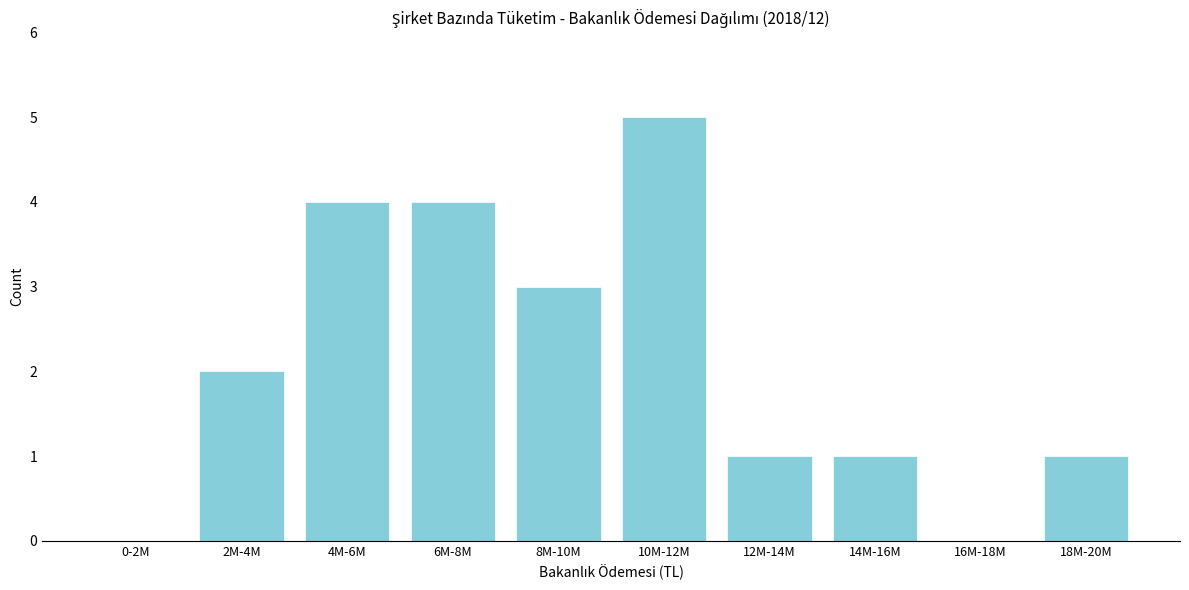

Reading left to right, what are all the values shown in this chart?

0-2M=0	2M-4M=2	4M-6M=4	6M-8M=4	8M-10M=3	10M-12M=5	12M-14M=1	14M-16M=1	16M-18M=0	18M-20M=1